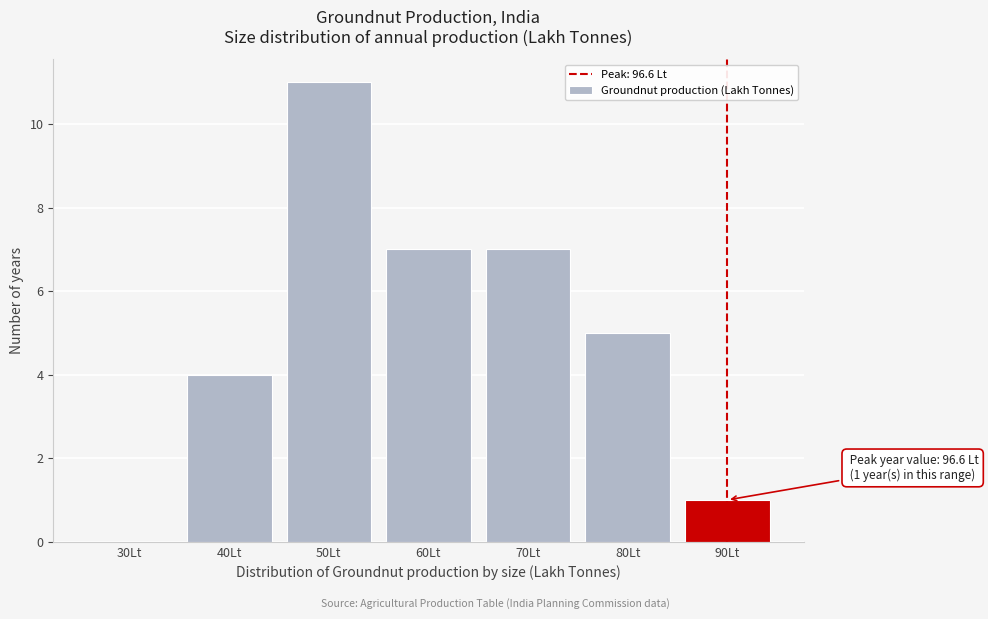

Reading left to right, extract all data points from this chart.

30Lt=0	40Lt=4	50Lt=11	60Lt=7	70Lt=7	80Lt=5	90Lt=1